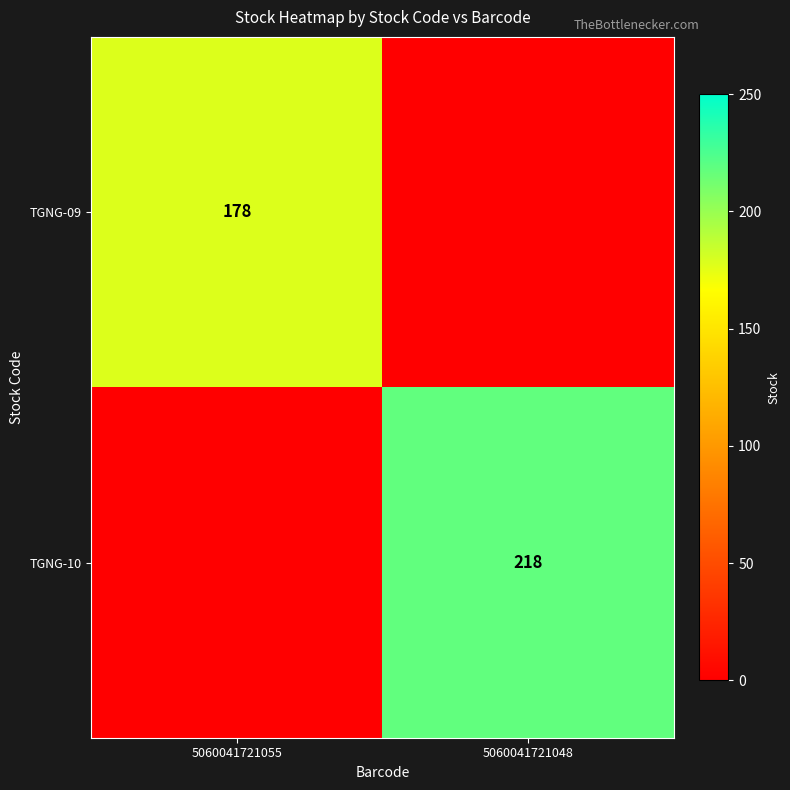

Is the value of TGNG-10 at 5060041721048 greater than the value of TGNG-09 at 5060041721055?

Yes